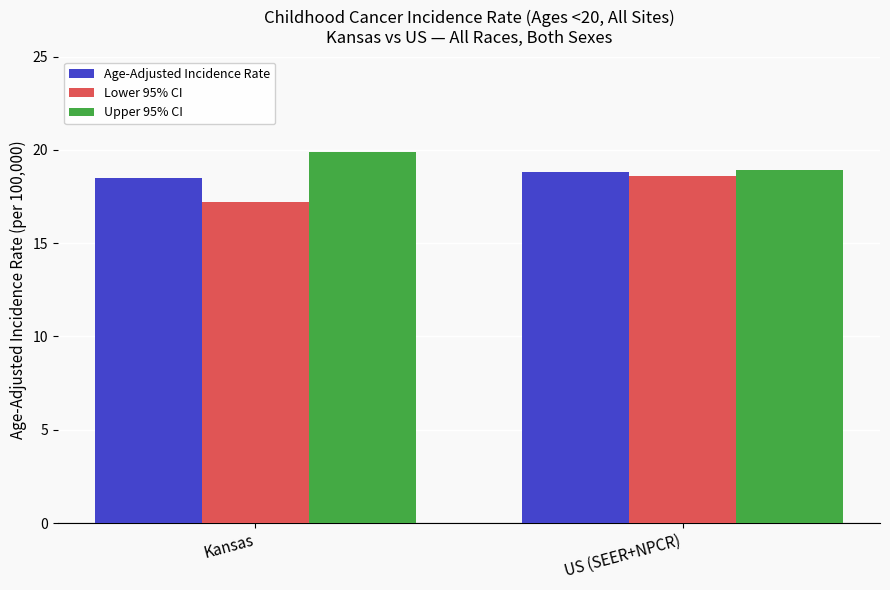

Where is Lower 95% CI nearest to the value 17?

Kansas